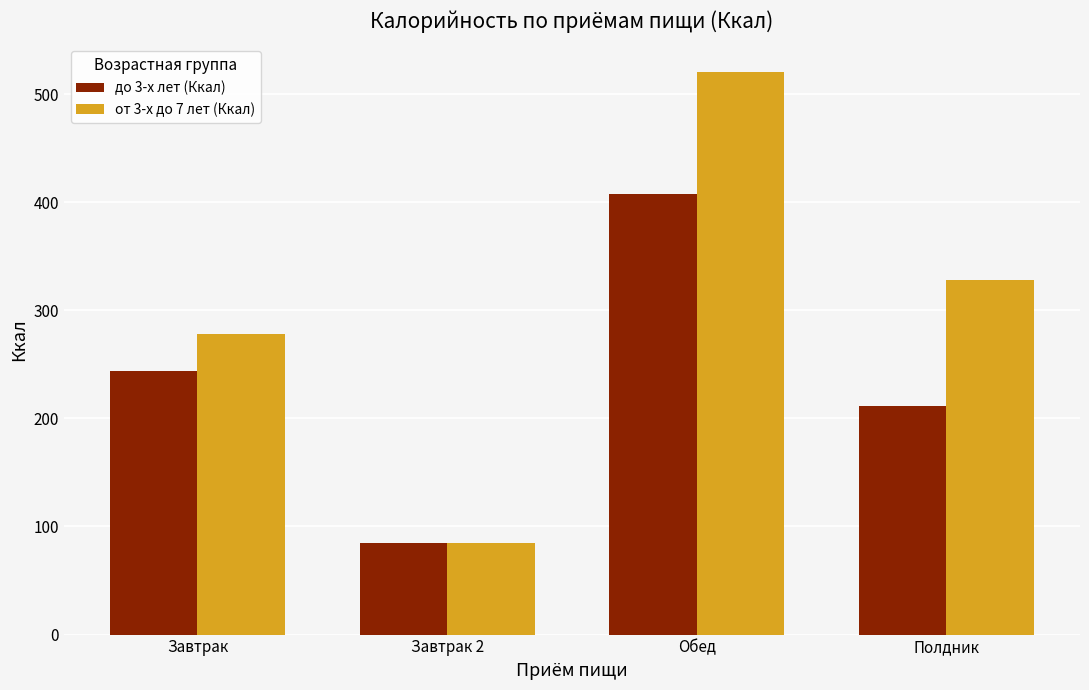

How many bars are there in each group?

2